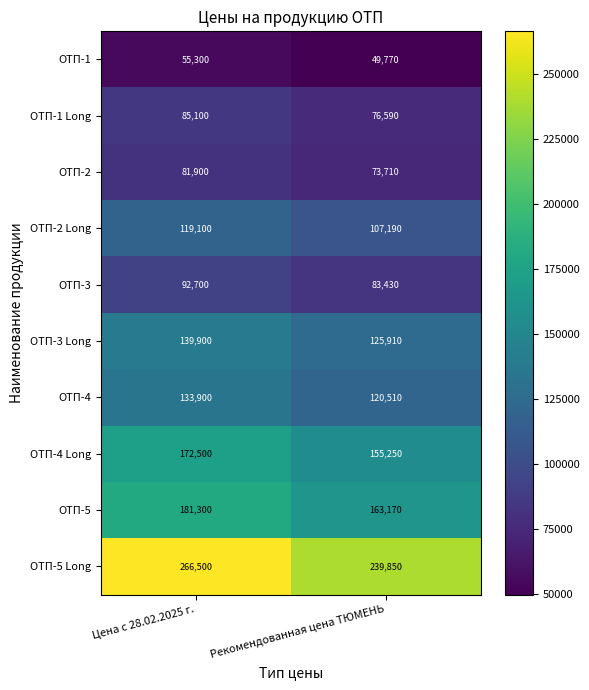

What is the lowest value of the ОТП-5 series?

163170